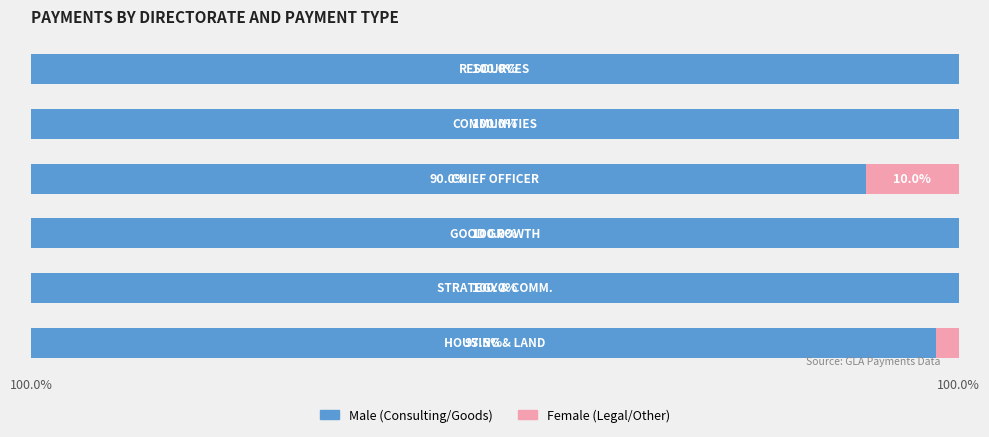

The value of Male at 100.0% is 97.5. True or false?

True